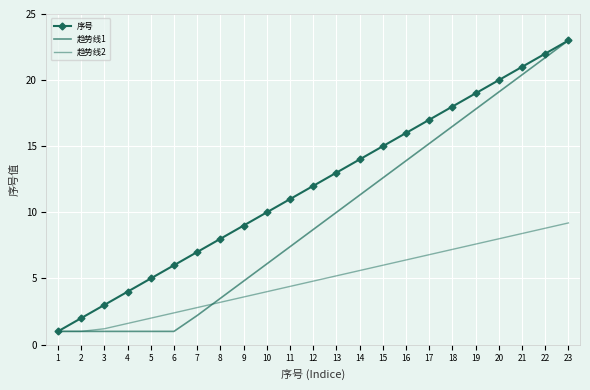

How many times do 趋势线2 and 趋势线1 cross each other?

1